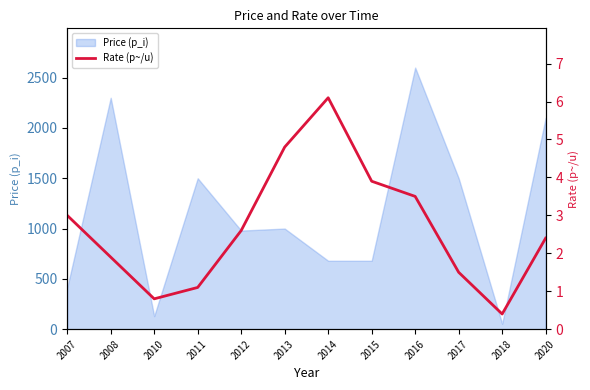

Rank the categories by value from lowest to highest.

2018, 2010, 2011, 2017, 2008, 2020, 2012, 2007, 2016, 2015, 2013, 2014